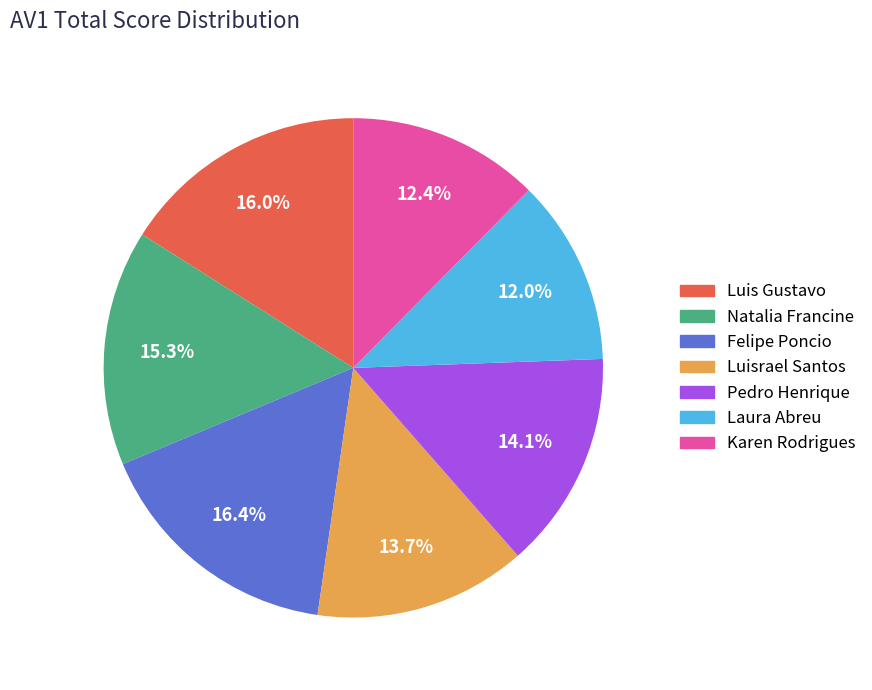

Is there any slice that represents more than half of the pie?

No